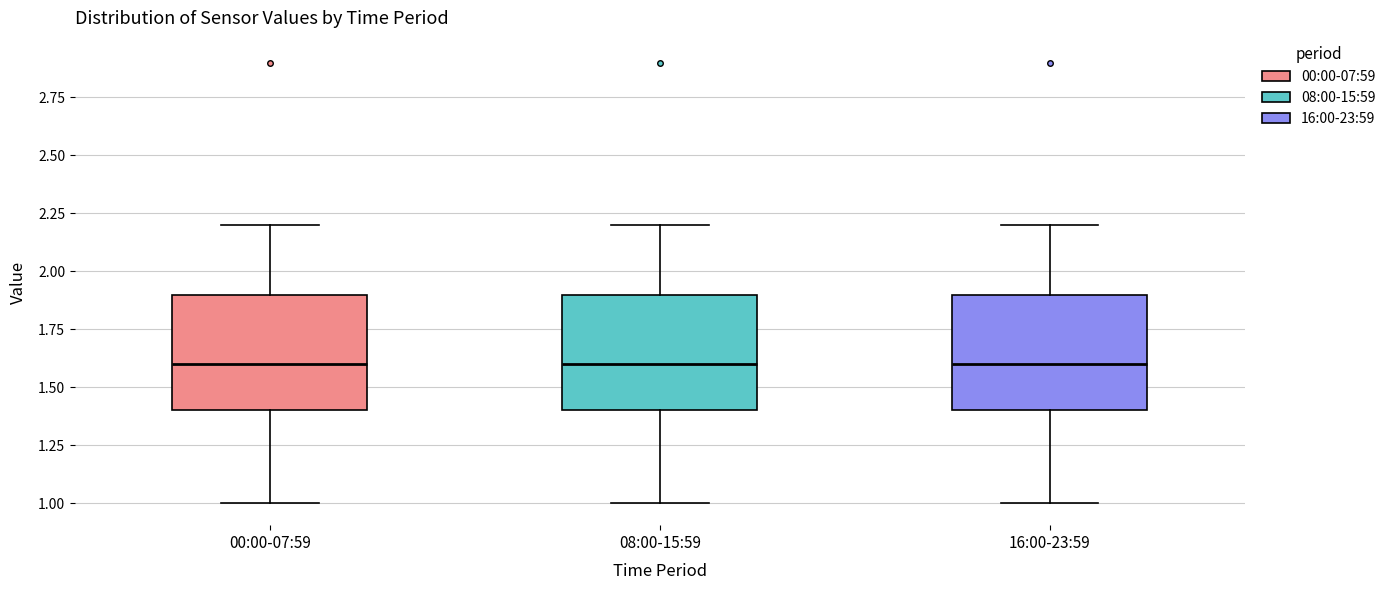

Reading left to right, transcribe this box plot: for each box, give where its median line is, the range the box spans, and where its two whiskers end, as read against the y-axis. The values are not printed on the chart, so give them approximately, as read against the axis.

00:00-07:59: median 1.6, box 1.4 to 1.9, whiskers 1.0 to 2.2
08:00-15:59: median 1.6, box 1.4 to 1.9, whiskers 1.0 to 2.2
16:00-23:59: median 1.6, box 1.4 to 1.9, whiskers 1.0 to 2.2